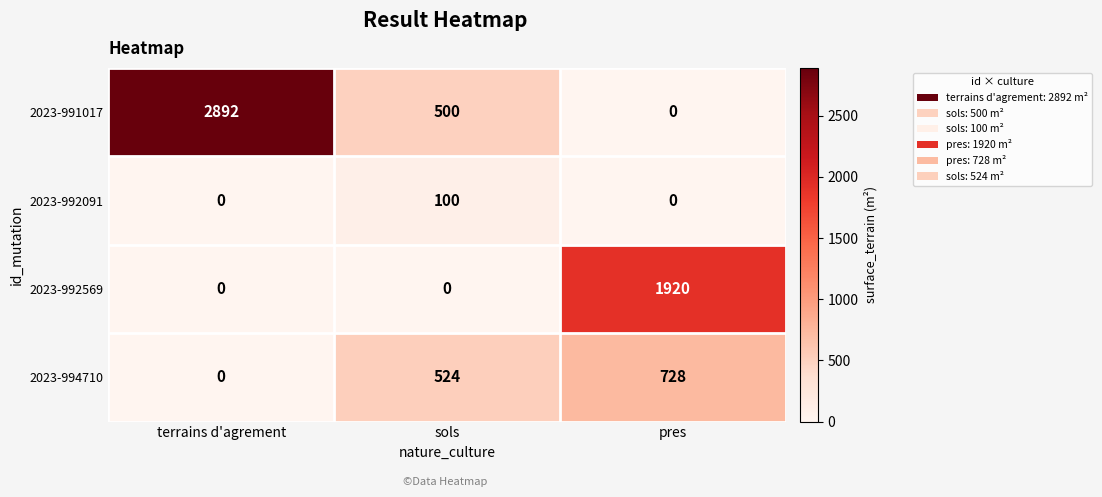

Reading right to left, extract all data points from this chart.

2023-991017: 0	500	2892
2023-992091: 0	100	0
2023-992569: 1920	0	0
2023-994710: 728	524	0